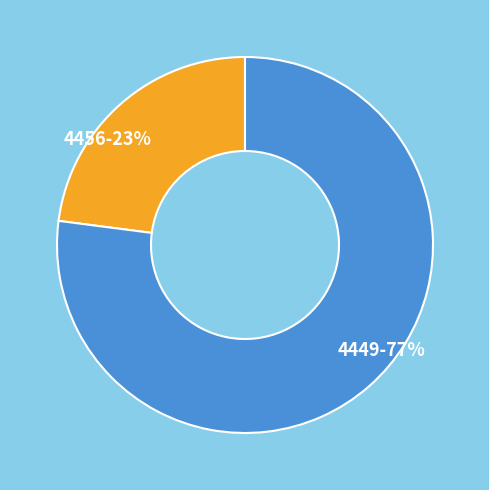

To the nearest percent, what is the average slice percentage?

50%